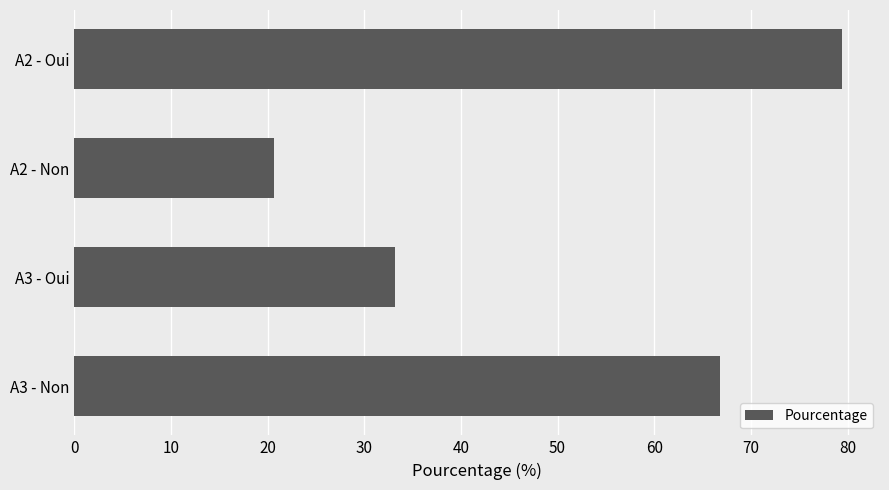

List the labels in order of value, largest first.

A2 - Oui, A3 - Non, A3 - Oui, A2 - Non